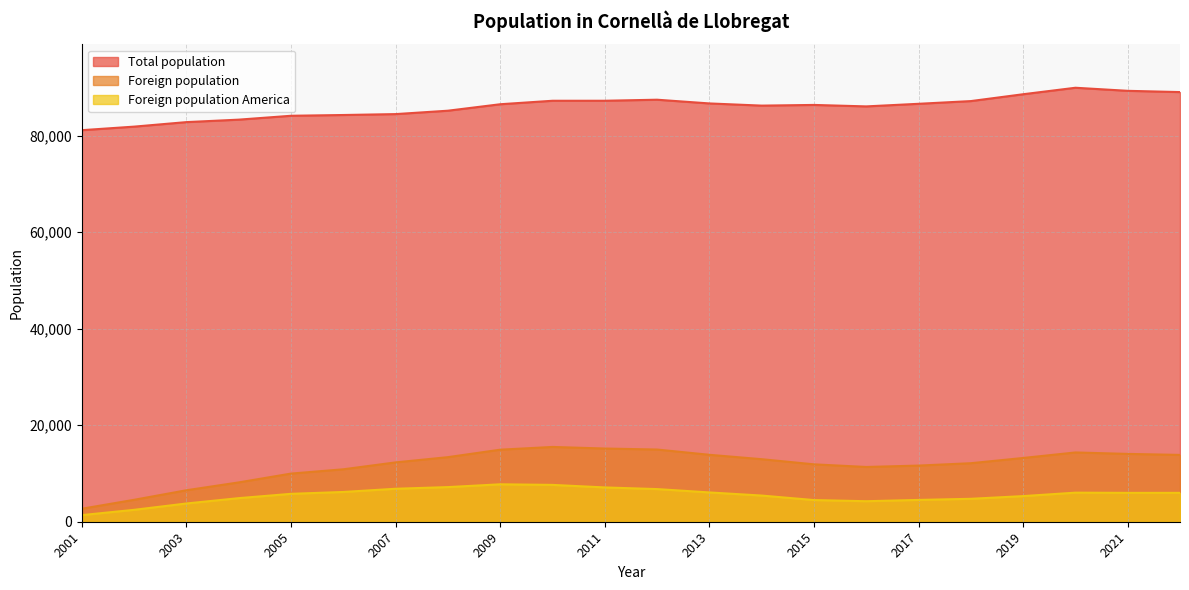

Reading left to right, extract all data points from this chart.

Total population: 2022=89039	2021=89300	2020=89936	2019=88592	2018=87173	2017=86610	2016=86072	2015=86376	2014=86234	2013=86687	2012=87458	2011=87243	2010=87240	2009=86519	2008=85180	2007=84477	2006=84289	2005=84131	2004=83327	2003=82817	2002=81881	2001=81145
Foreign population: 2022=13847	2021=14055	2020=14356	2019=13212	2018=12127	2017=11635	2016=11348	2015=11893	2014=12959	2013=13870	2012=14961	2011=15171	2010=15498	2009=14929	2008=13383	2007=12297	2006=10867	2005=9978	2004=8151	2003=6525	2002=4547	2001=2694
Foreign population America: 2022=5984	2021=5983	2020=6025	2019=5312	2018=4752	2017=4518	2016=4251	2015=4491	2014=5424	2013=6071	2012=6766	2011=7108	2010=7633	2009=7757	2008=7178	2007=6834	2006=6169	2005=5782	2004=4888	2003=3783	2002=2469	2001=1373